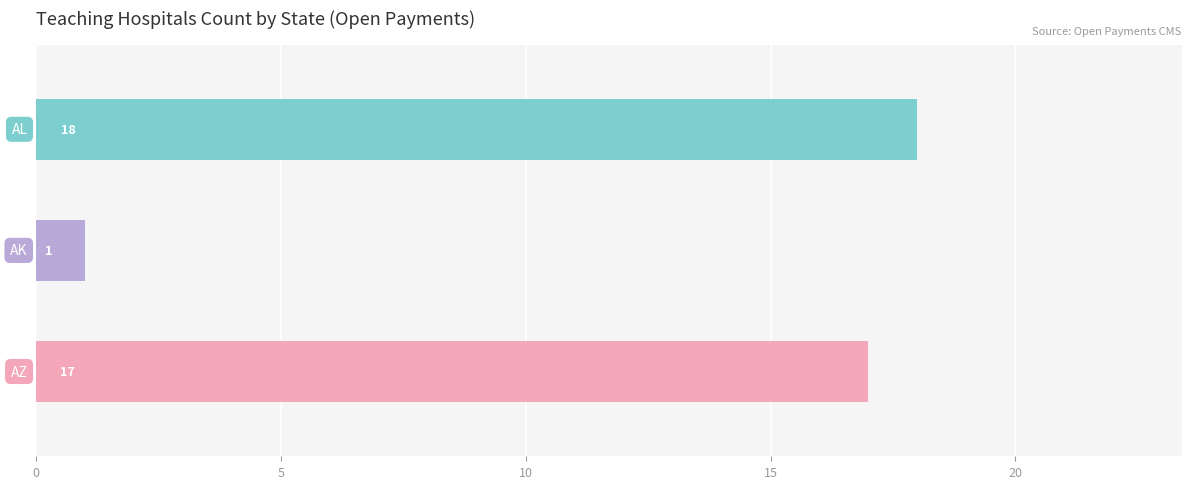

What is the maximum value shown in the chart?

18